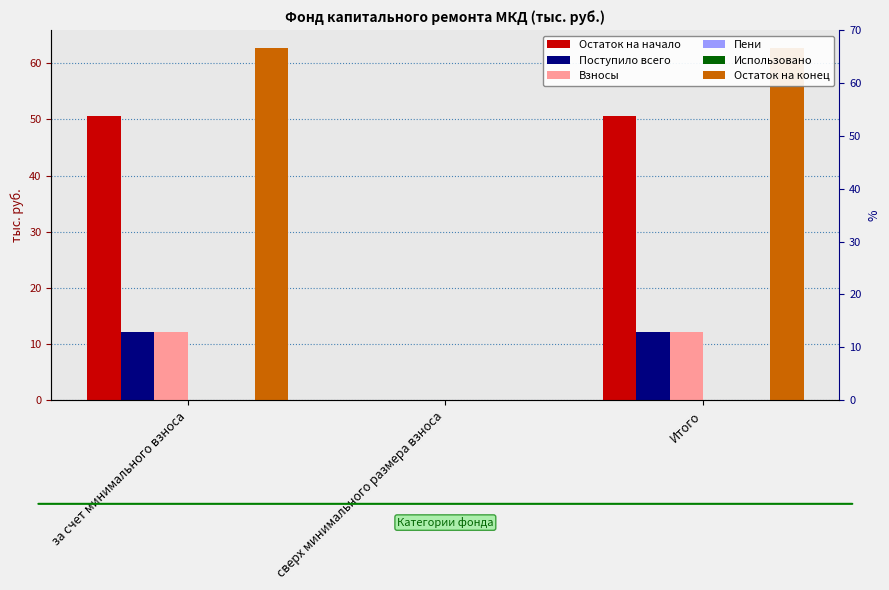

List the labels in order of Взносы value, largest first.

за счет минимального взноса, Итого, сверх минимального размера взноса